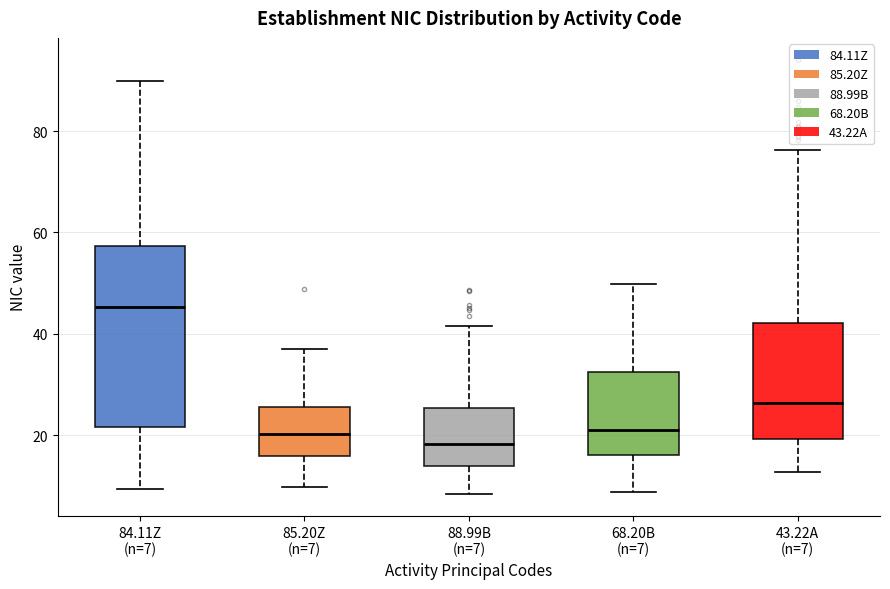

Which box is the tallest, from its lower edge to its upper edge?

84.11Z (n=7)